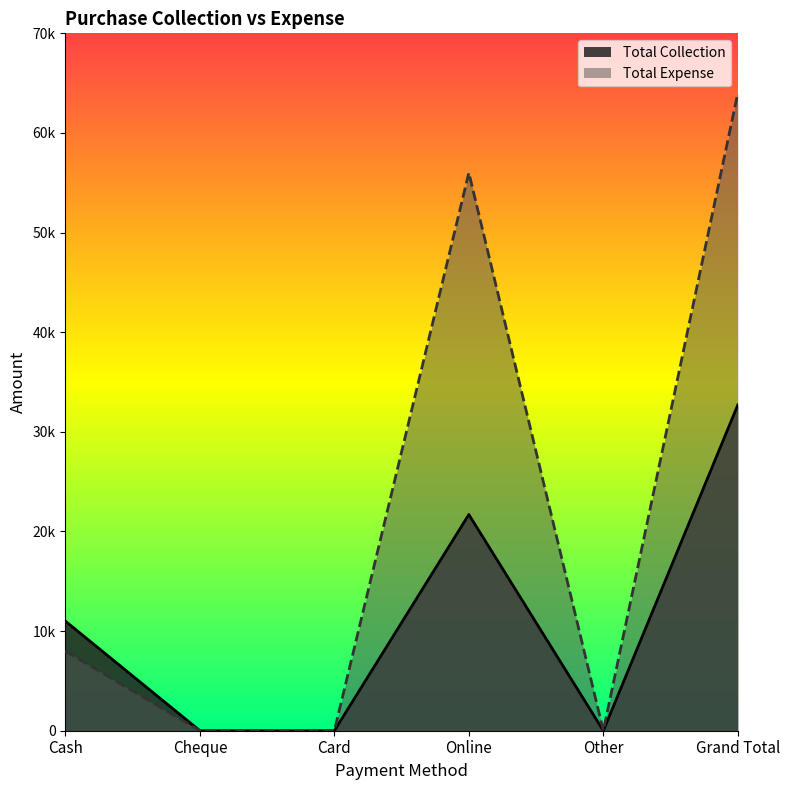

Is it true that Total Collection equals 0 at Other?

True